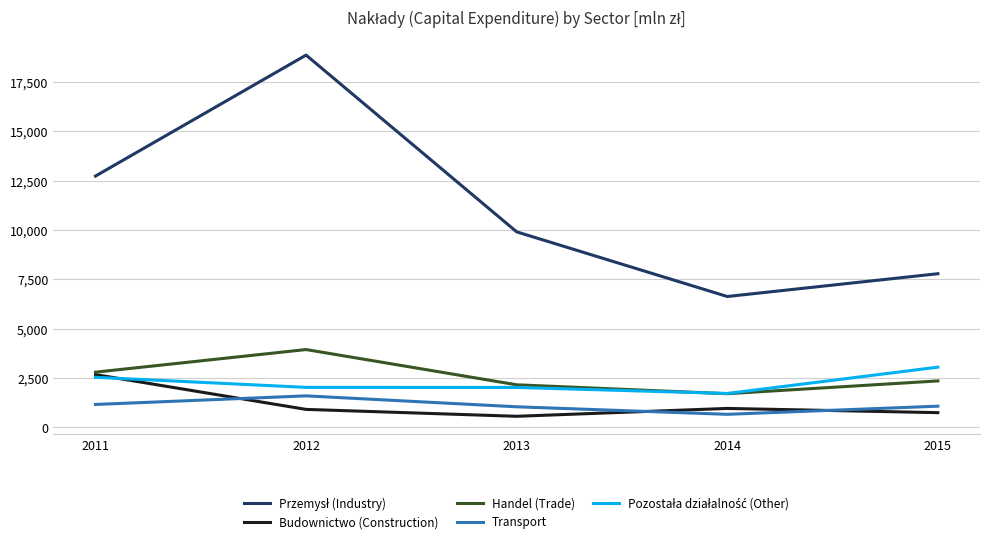

Where is the first local maximum for Handel (Trade)?

2012